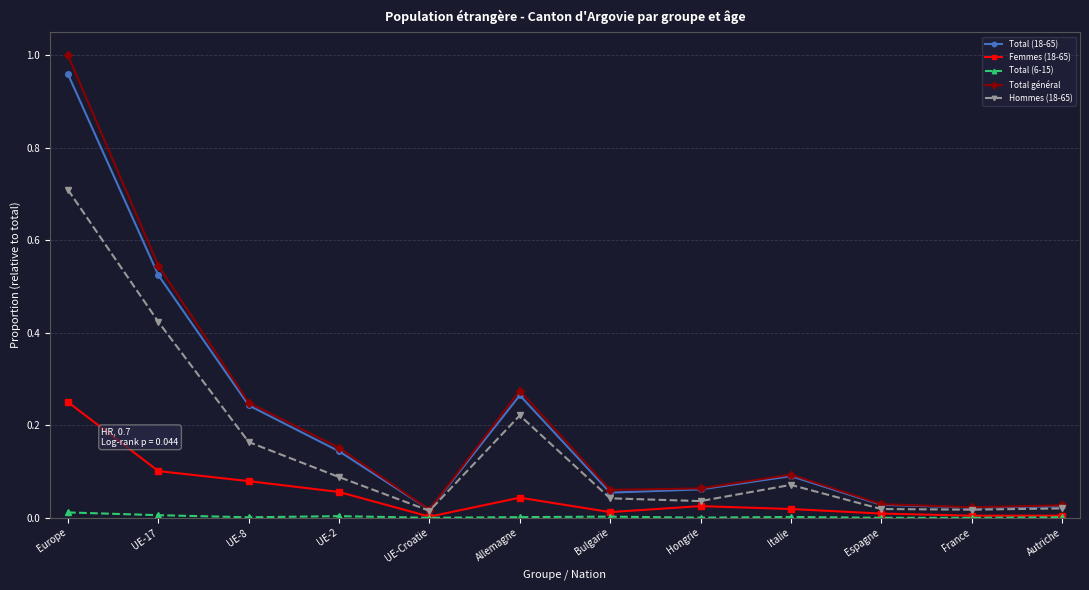

How many lines are shown in the chart?

5